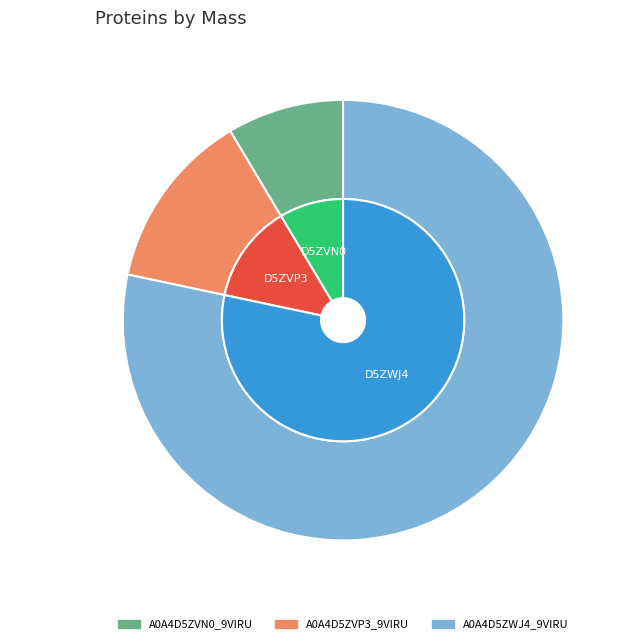

What is the change in value from A0A4D5ZVN0_9VIRU to A0A4D5ZVP3_9VIRU?

+2606.7